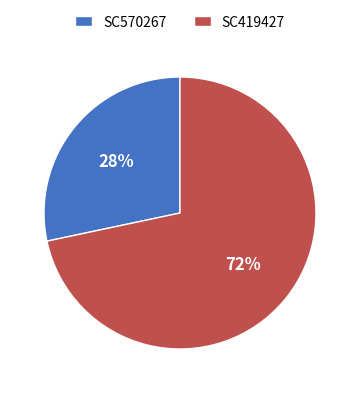

Is it true that SC570267 is 18% of the pie?

False